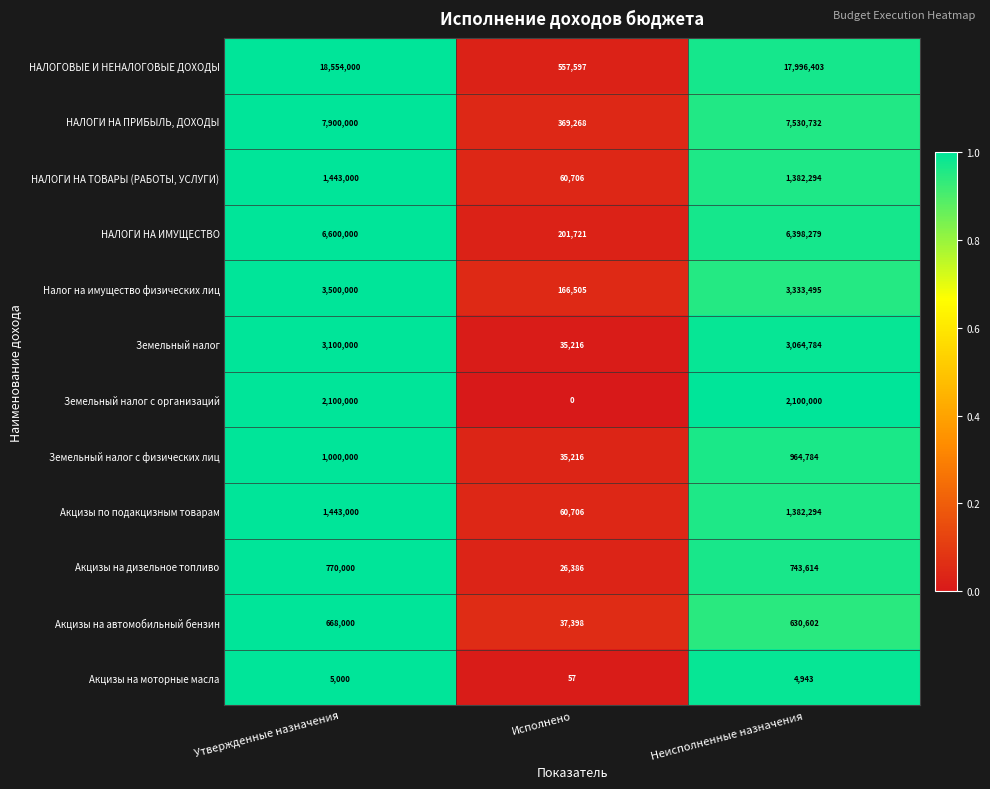

At which label is Акцизы на моторные масла closest to 2528?

Неисполненные назначения